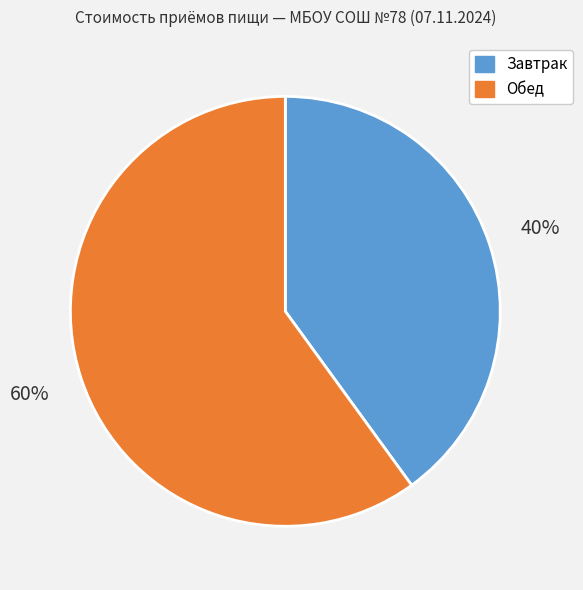

To the nearest percent, what is the average slice percentage?

50%